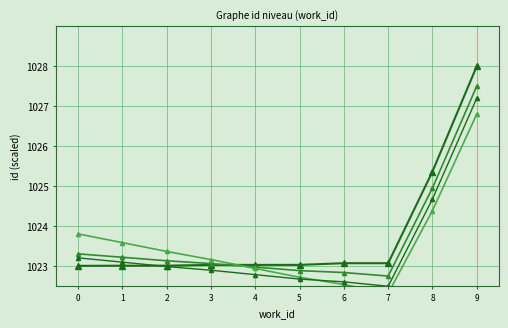

What are all the series names shown in the legend?

id, id_v2, id_v3, id_v4